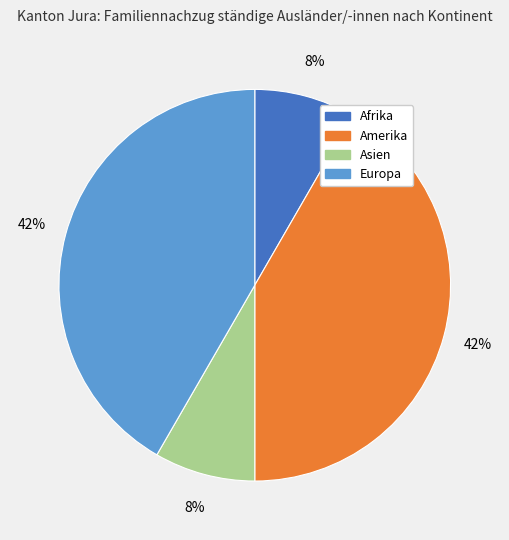

To the nearest percent, what is the average slice percentage?

25%